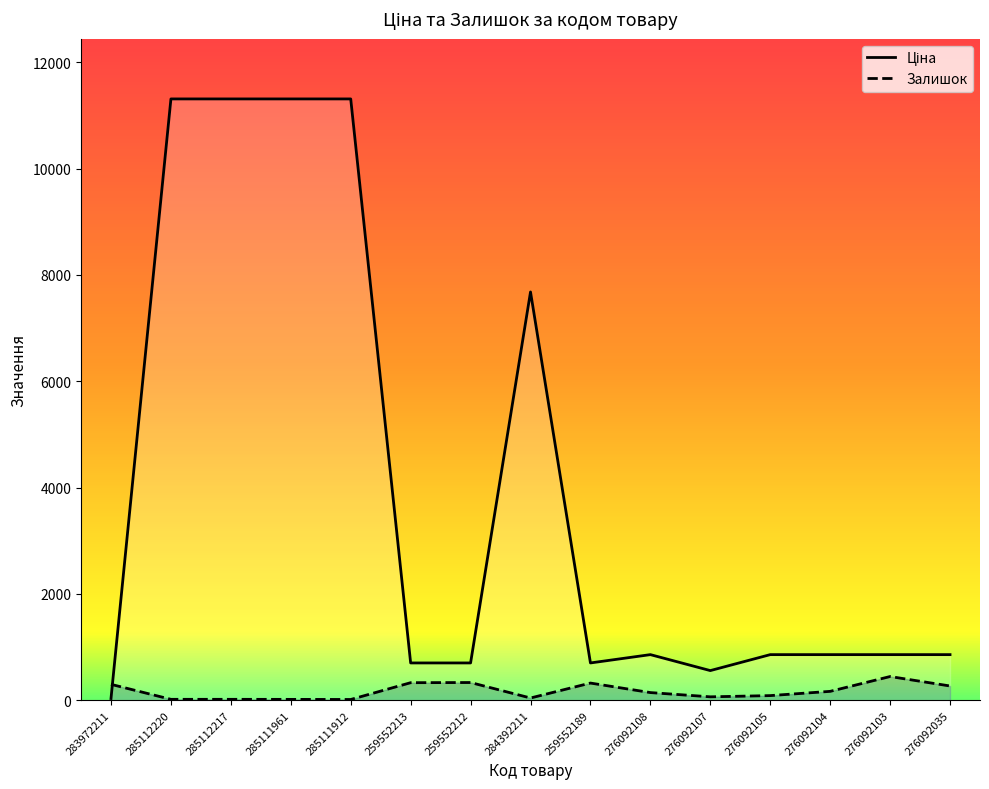

What are all the series names shown in the legend?

Ціна, Залишок